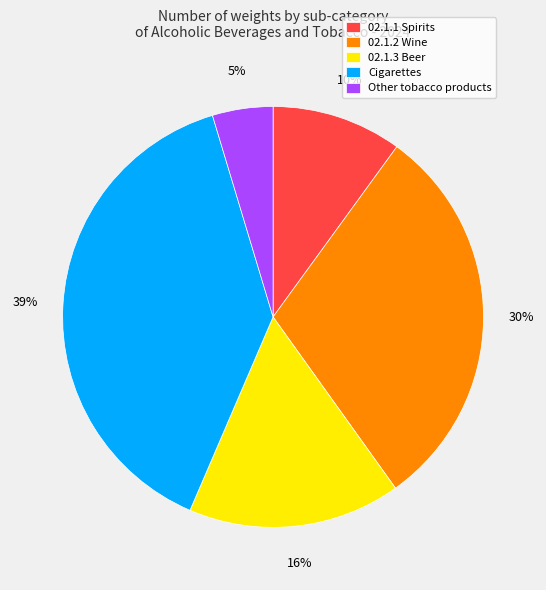

Which has a higher value, 02.1.1 Spirits or 02.1.2 Wine?

02.1.2 Wine